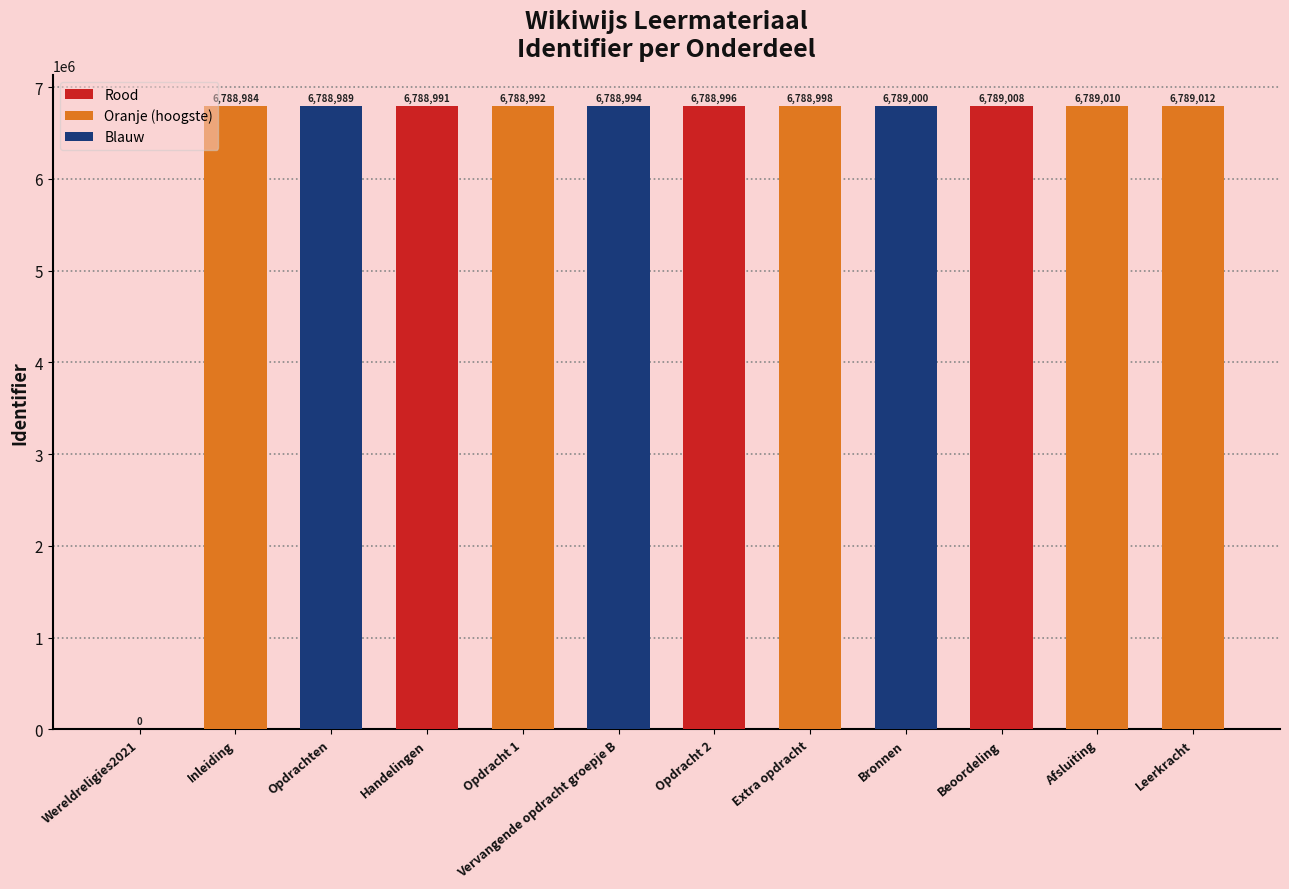

Reading left to right, what are all the values shown in this chart?

0	6788984	6788989	6788991	6788992	6788994	6788996	6788998	6789000	6789008	6789010	6789012